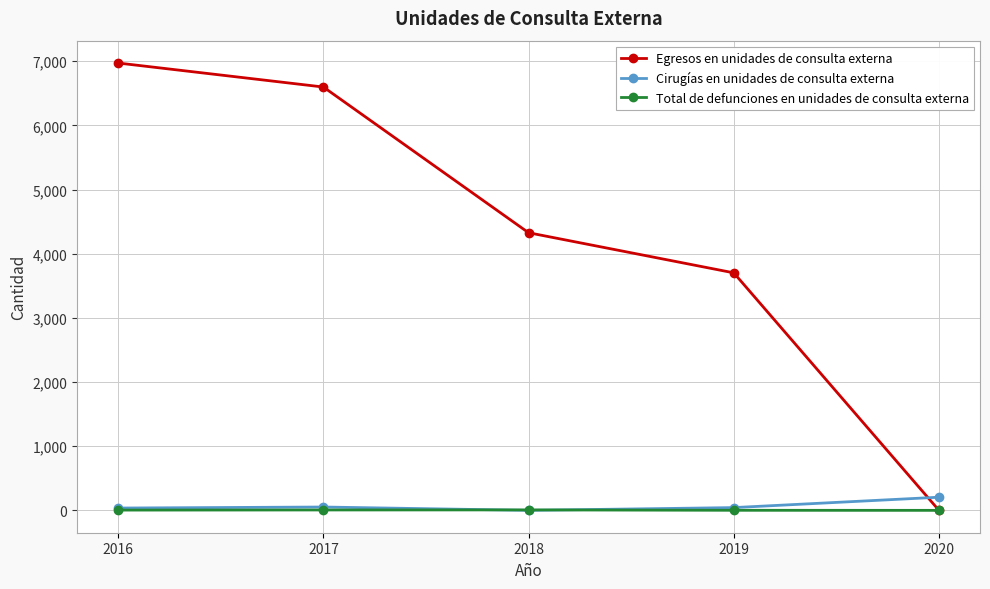

What is the sum of the Total de defunciones en unidades de consulta externa values at 2016 and 2018?

11